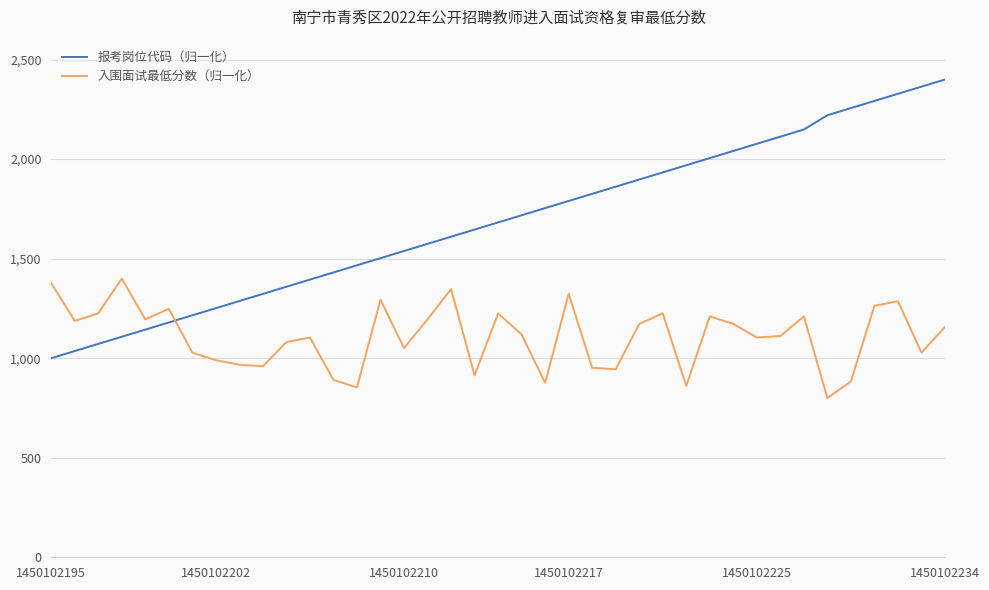

What is the difference between the maximum and minimum values in the 入围面试最低分数（归一化） series?

600.0